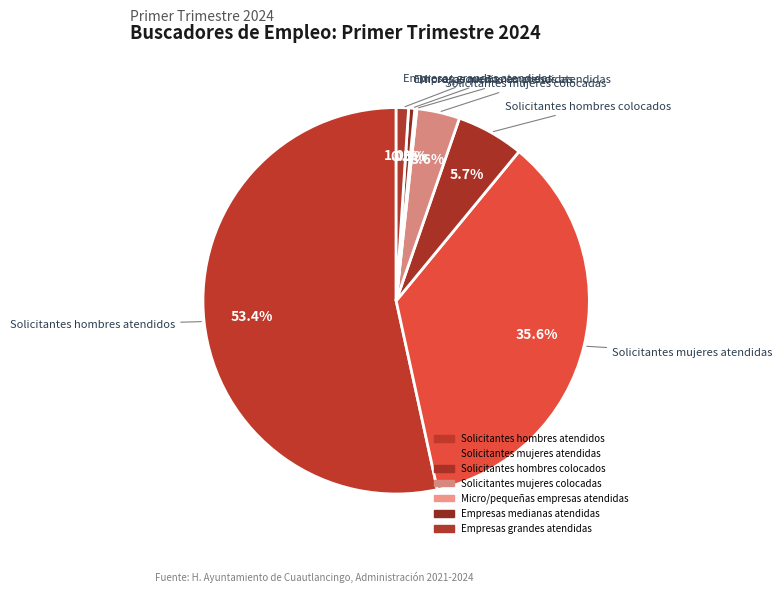

Which has a higher value, Empresas medianas atendidas or Solicitantes mujeres atendidas?

Solicitantes mujeres atendidas